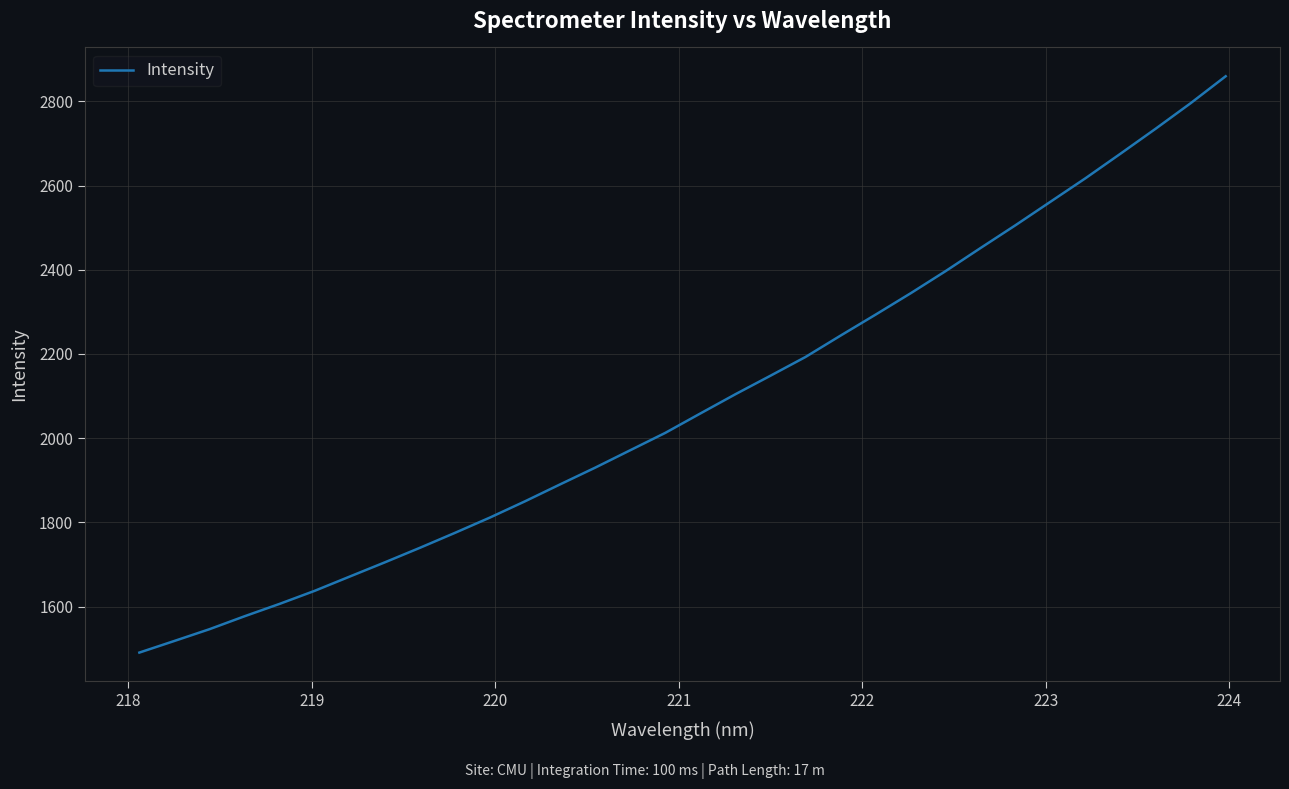

What is the greatest value displayed?

2859.7